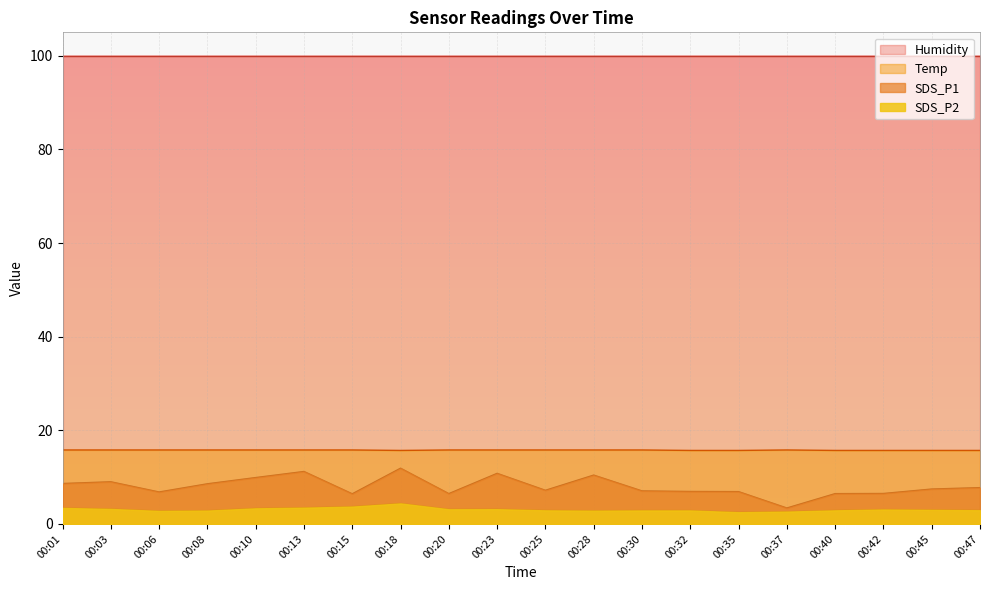

Between 00:45 and 00:18, which is larger?

00:18